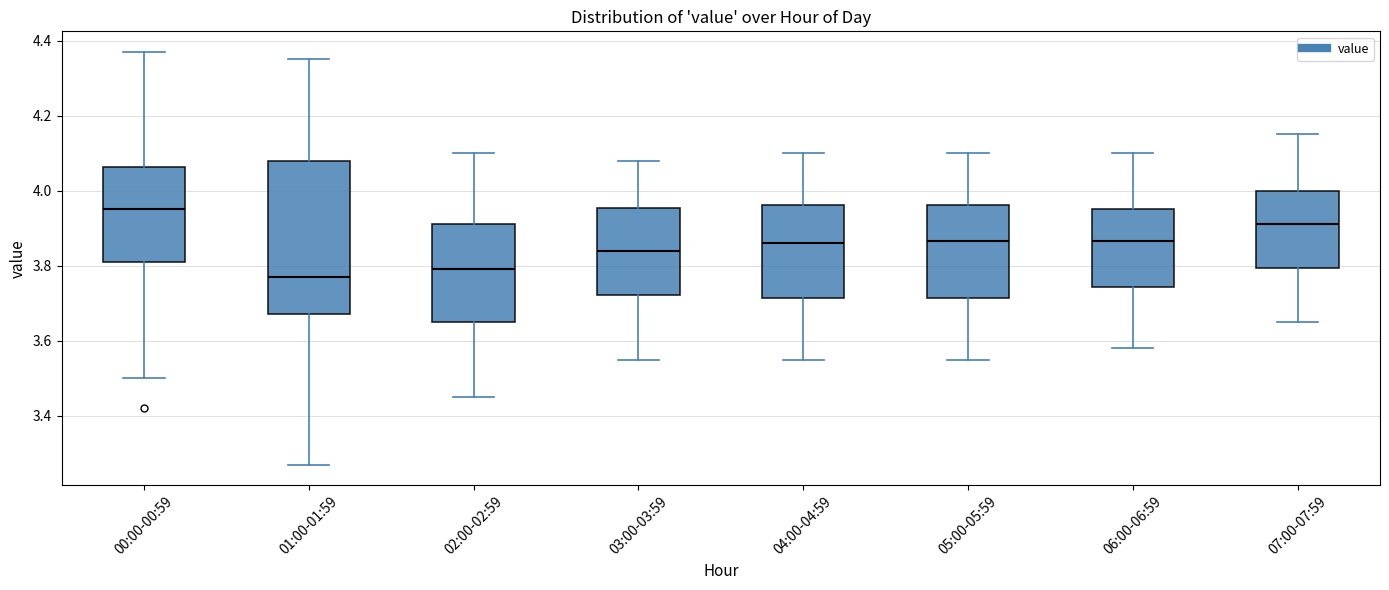

Reading left to right, transcribe this box plot: for each box, give where its median line is, the range the box spans, and where its two whiskers end, as read against the y-axis. The values are not printed on the chart, so give them approximately, as read against the axis.

00:00-00:59: median 3.96, box 3.82 to 4.06, whiskers 3.50 to 4.38
01:00-01:59: median 3.78, box 3.68 to 4.08, whiskers 3.28 to 4.36
02:00-02:59: median 3.80, box 3.66 to 3.92, whiskers 3.46 to 4.10
03:00-03:59: median 3.84, box 3.72 to 3.96, whiskers 3.56 to 4.08
04:00-04:59: median 3.86, box 3.72 to 3.96, whiskers 3.56 to 4.10
05:00-05:59: median 3.86, box 3.72 to 3.96, whiskers 3.56 to 4.10
06:00-06:59: median 3.86, box 3.74 to 3.96, whiskers 3.58 to 4.10
07:00-07:59: median 3.92, box 3.80 to 4.00, whiskers 3.66 to 4.16